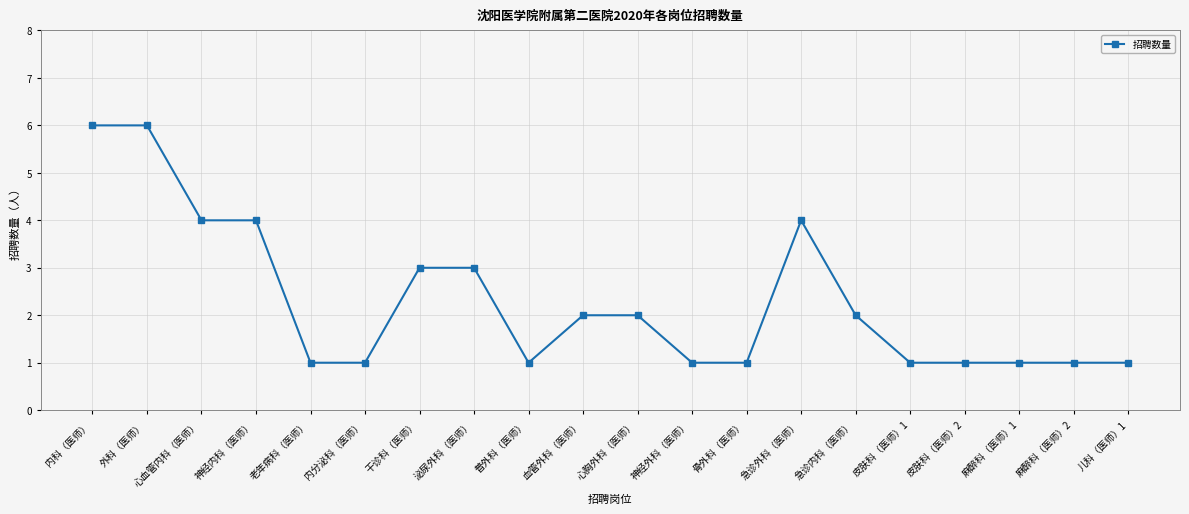

True or false: the data shows 0 at 儿科（医师）1.

False